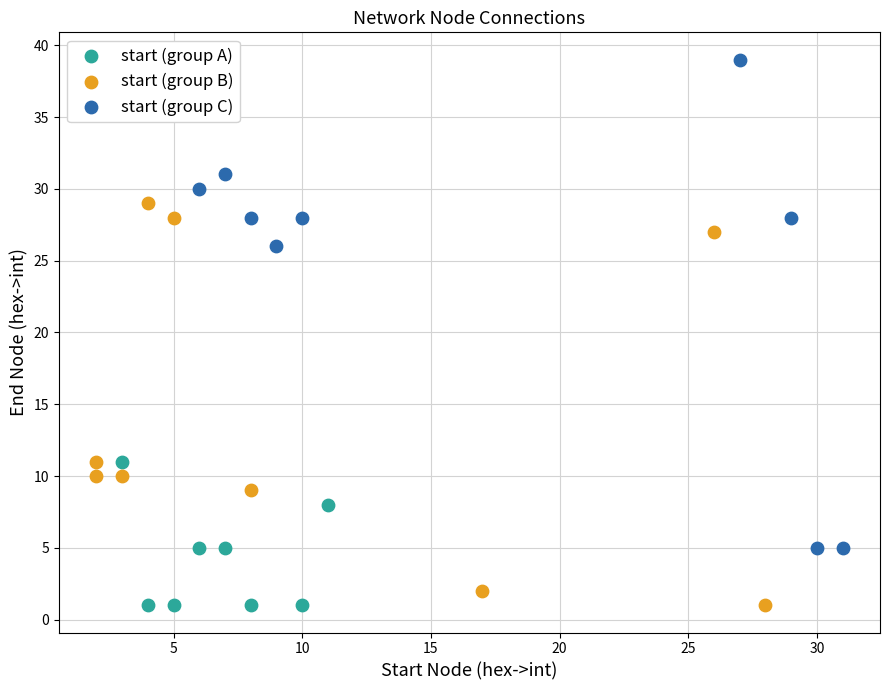

Which series contains the highest Y value?

start (group C)